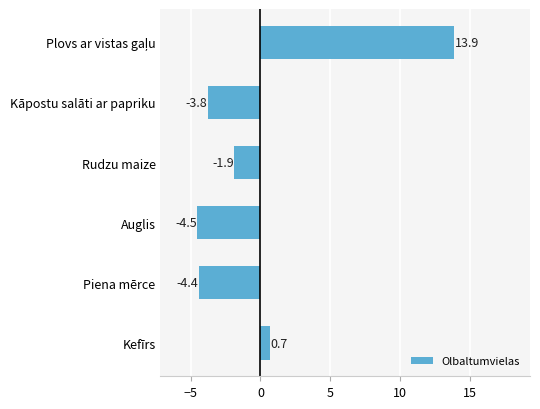

What is the maximum value shown in the chart?

13.9